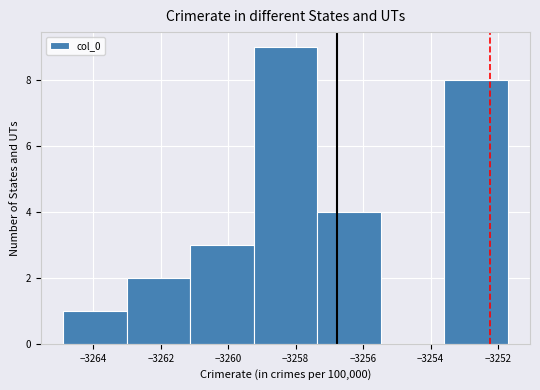

Reading left to right, list every bar in this chart as the range it spans on the x-axis followed by its height. Neither the bar edges nor the heights are printed on the chart, so give them approximately, as read against the axes.

-3264.8 to -3263.0: 1
-3263.0 to -3261.2: 2
-3261.2 to -3259.2: 3
-3259.2 to -3257.4: 9
-3257.4 to -3255.4: 4
-3255.4 to -3253.6: 0
-3253.6 to -3251.8: 8